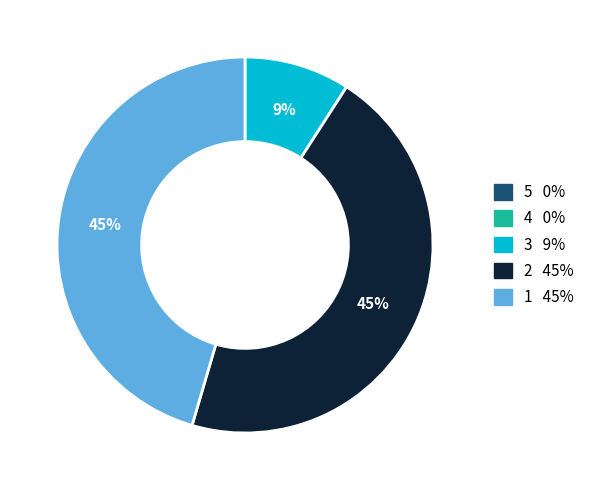

Is there a majority slice in this chart?

No